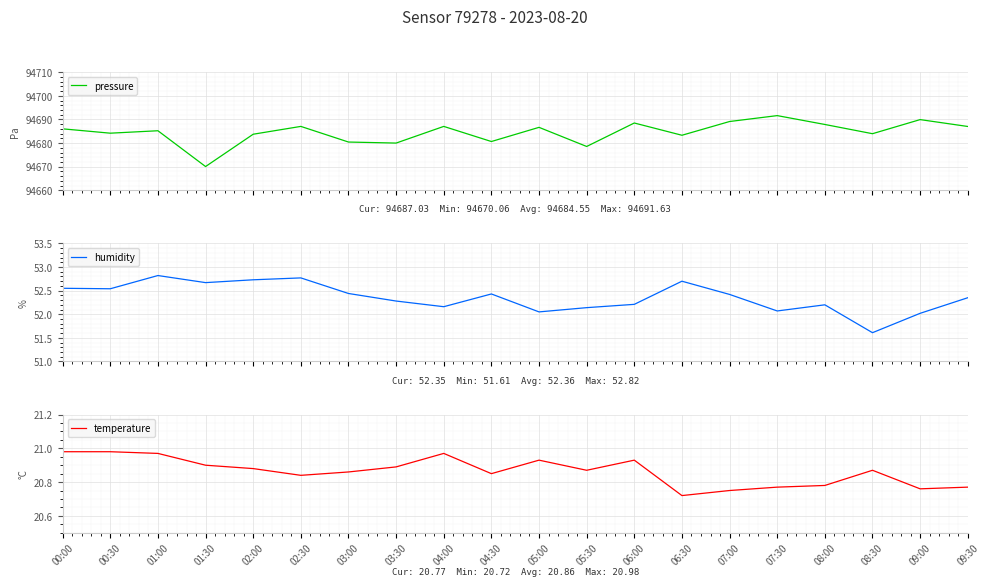

True or false: temperature and humidity intersect in this chart.

False